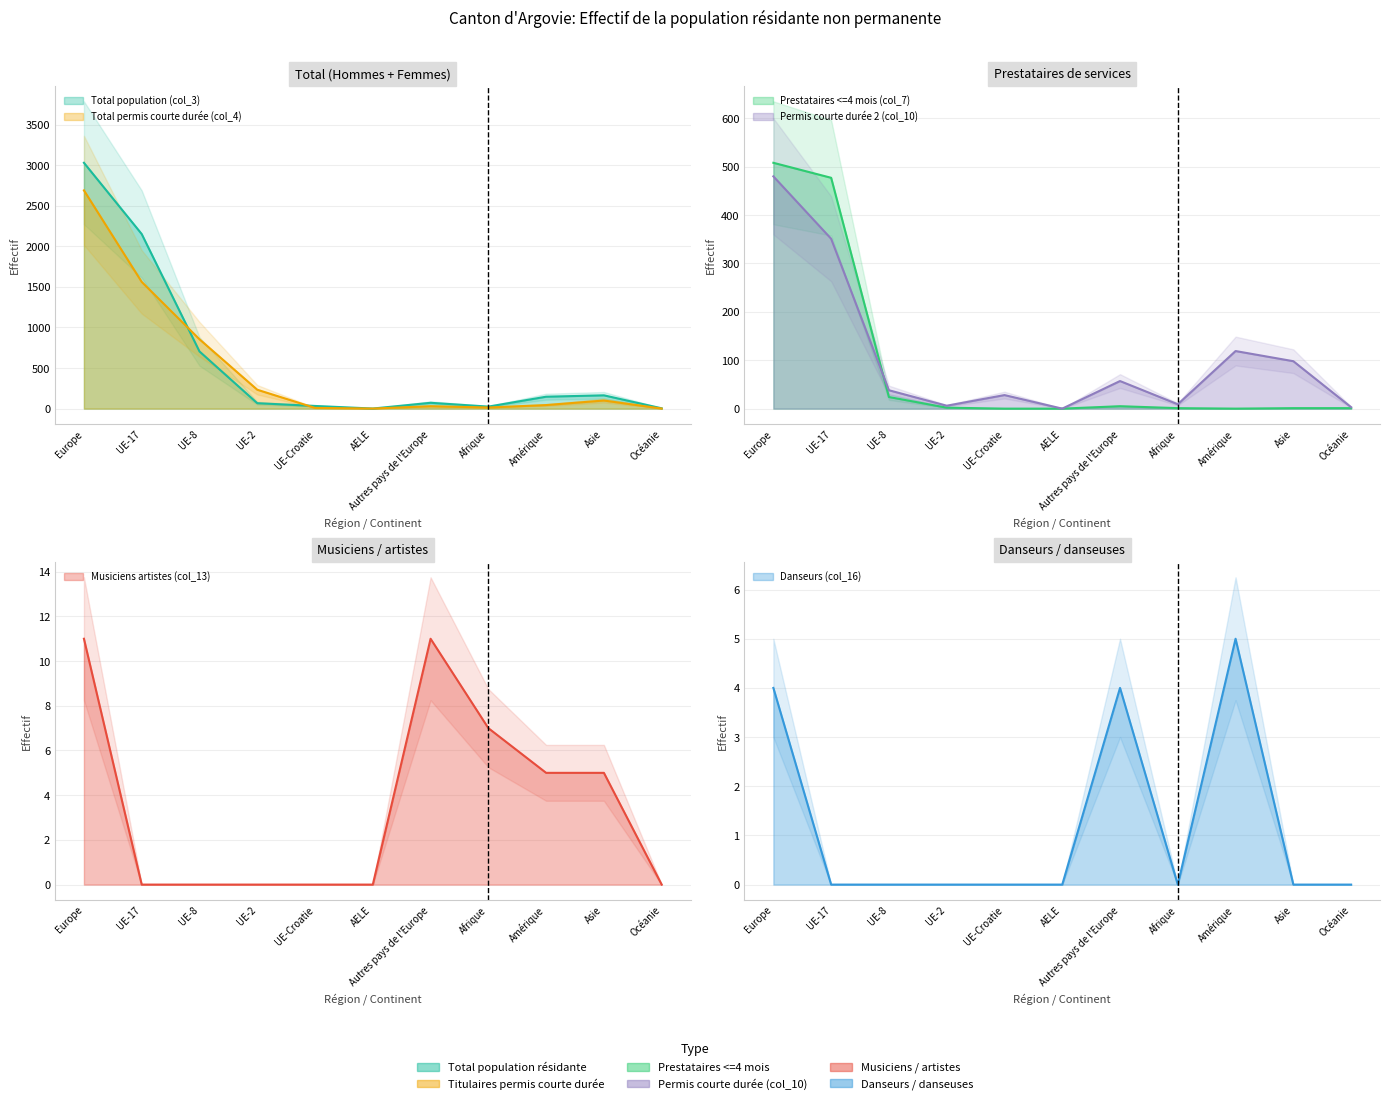

True or false: Musiciens artistes (col_13) has a value of 0 at UE-8.

True